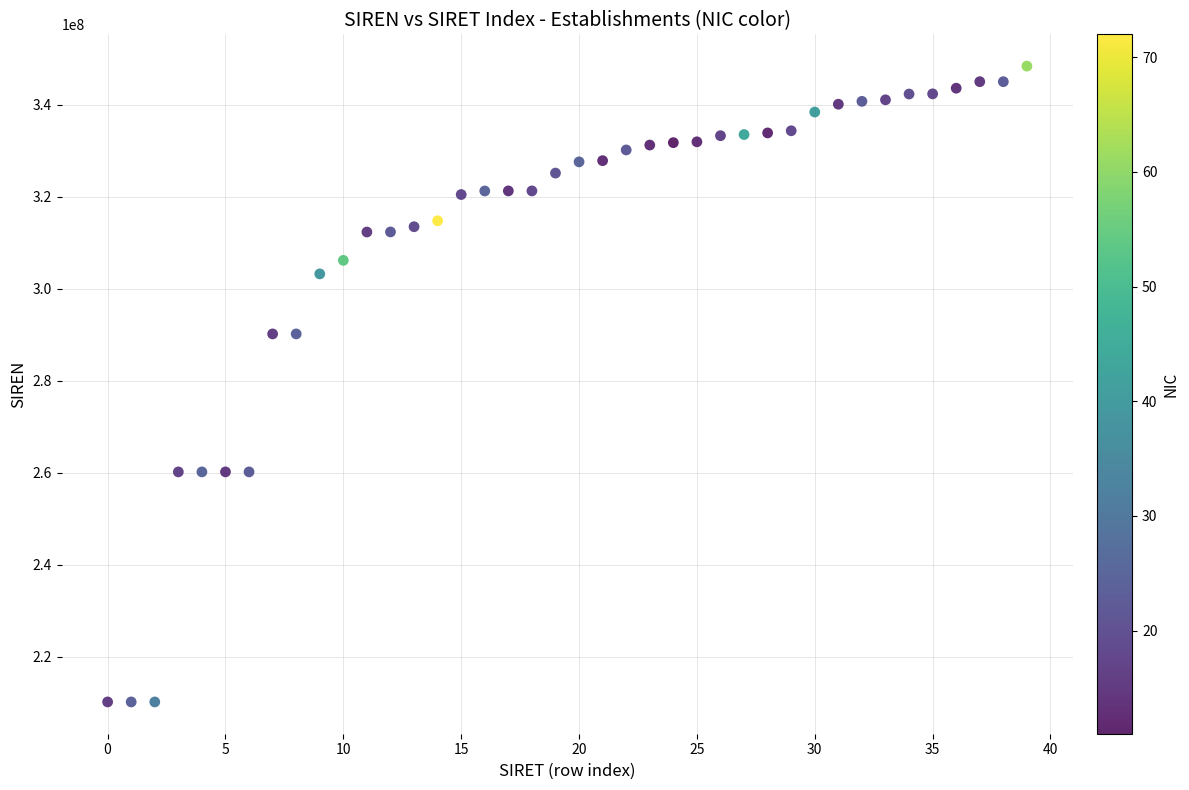

What is the range of Y values (max minus min)?

138206322